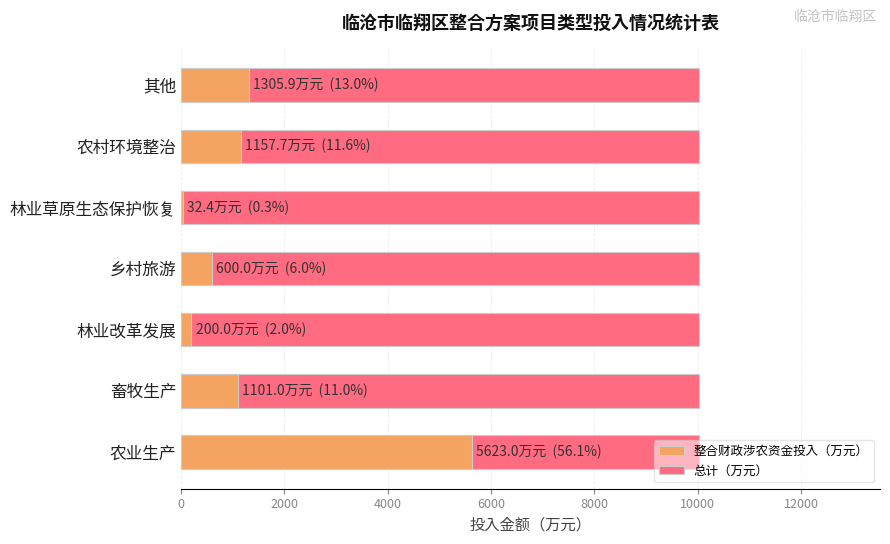

The 总计（万元） series shows 0.8 at 2000. True or false?

False